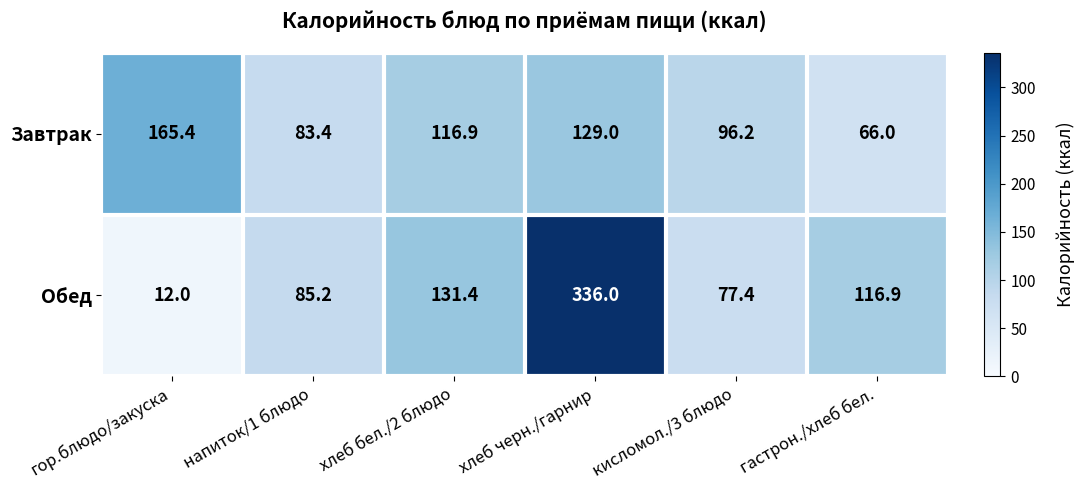

What is the difference between the highest and lowest values at гастрон./хлеб бел.?

50.9